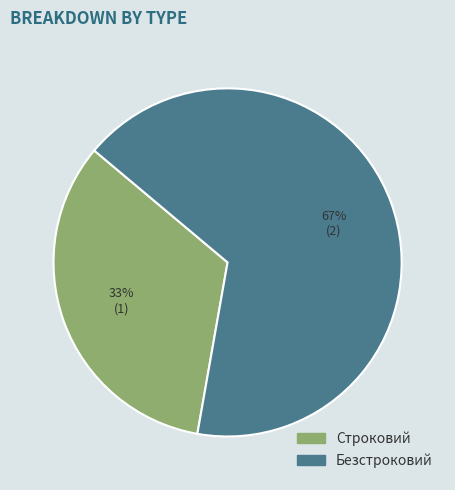

Is the sum of Безстроковий and Строковий greater than half?

Yes